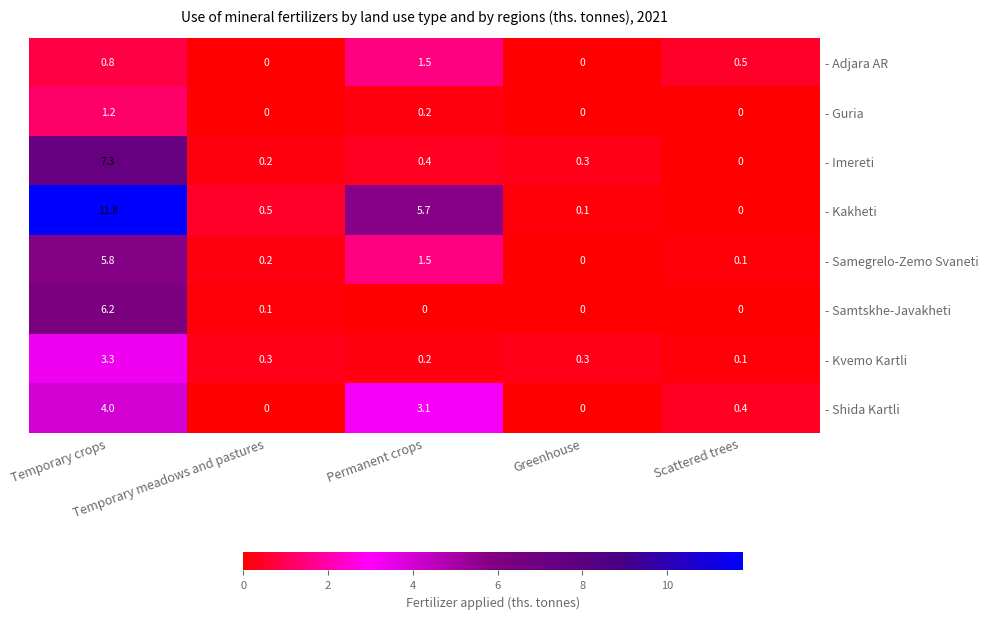

What is the difference between the highest and lowest values at Greenhouse?

0.3